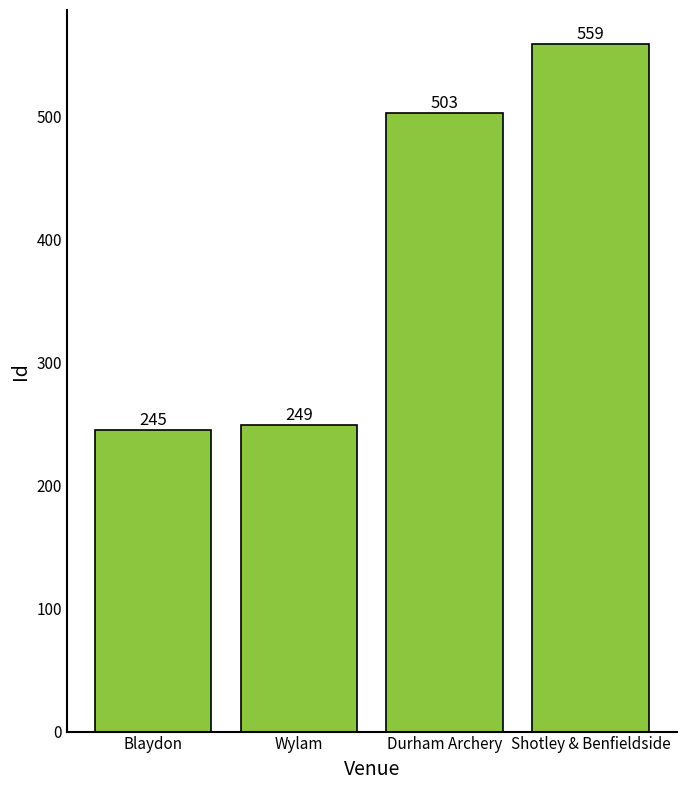

Which category has the highest value across all series?

Shotley & Benfieldside